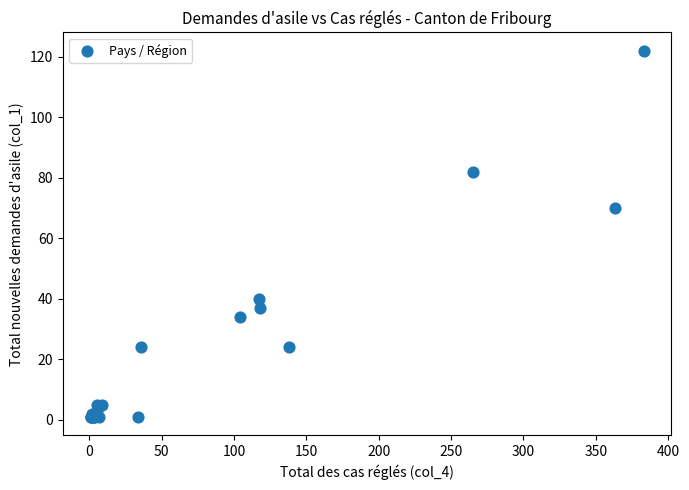

What Y value in the scatter plot is closest to 61?

70